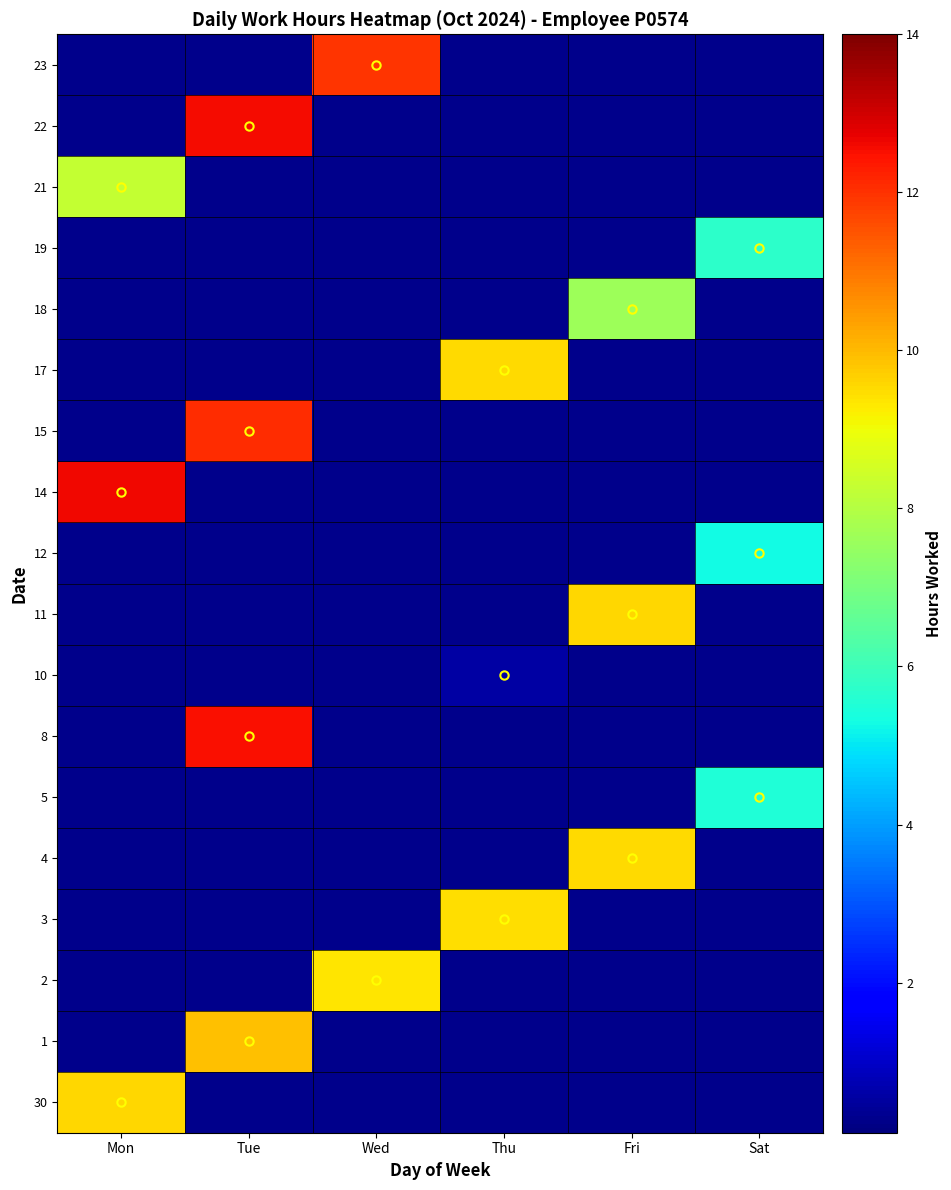

List the series in order of their peak value, highest first.

14, 22, 8, 15, 23, 1, 30, 11, 4, 17, 3, 2, 21, 18, 19, 5, 12, 10